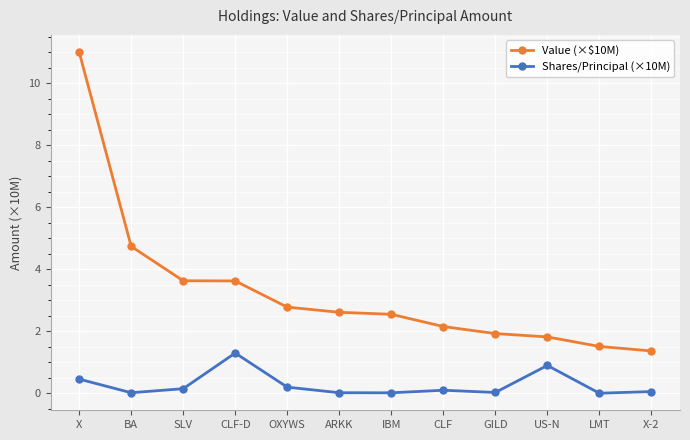

What is the label of the 9th point from the left?

GILD